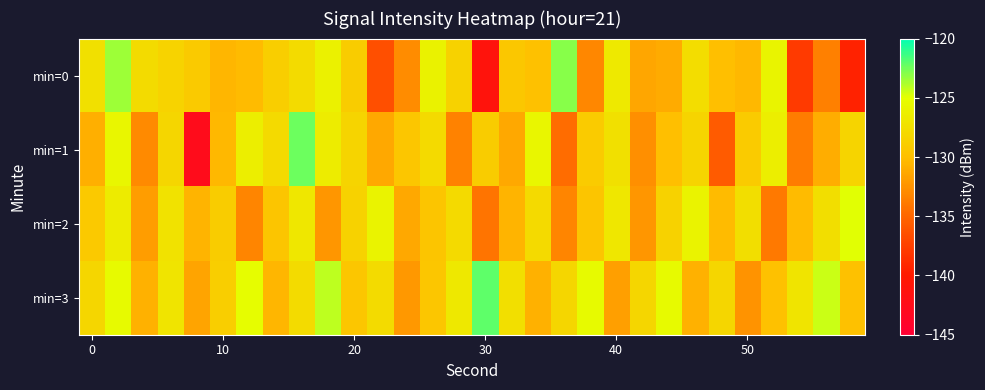

What is the maximum value shown in the chart?

-122.1